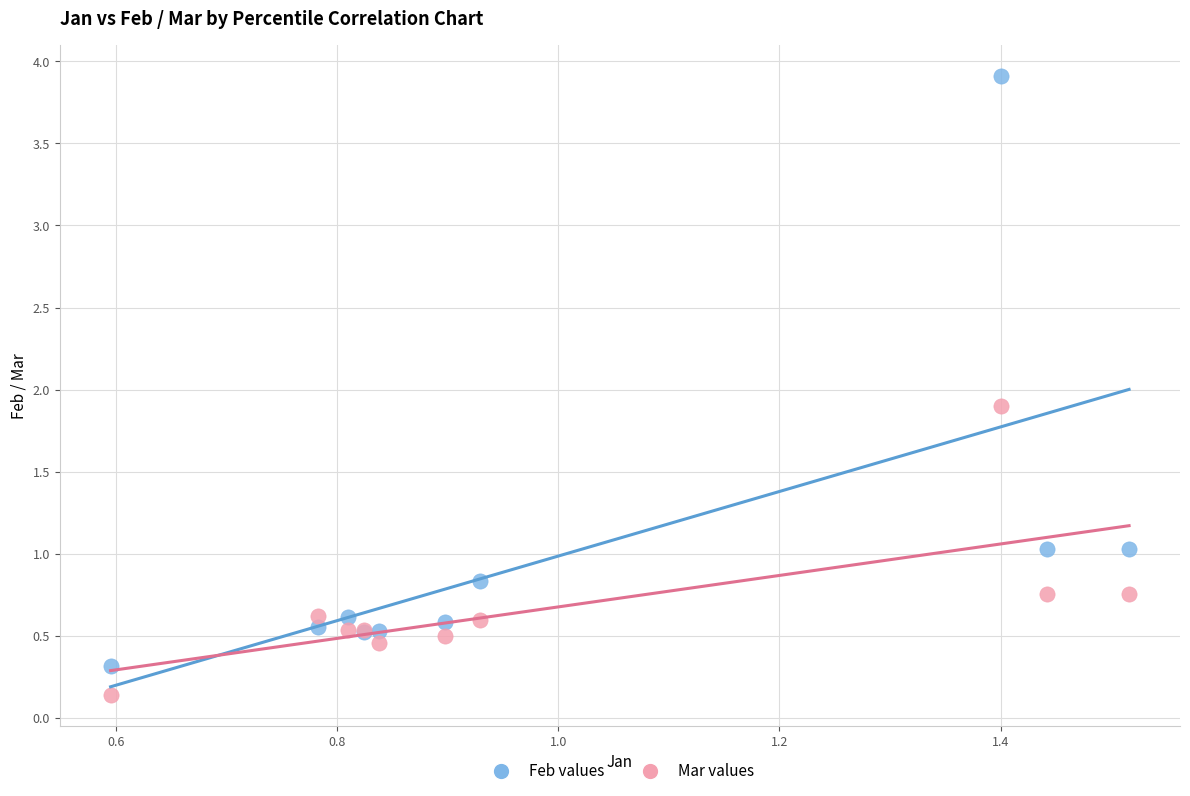

Across all series, what Y value is closest to 2?

1.9